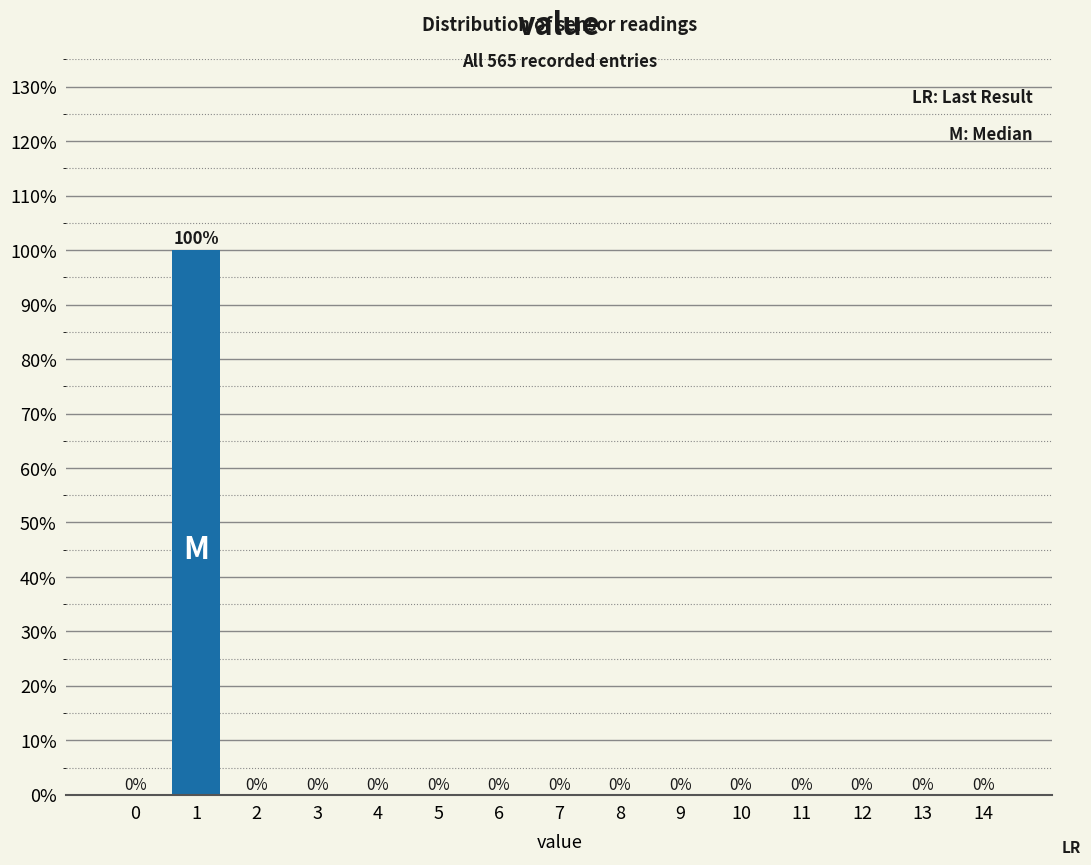

Reading left to right, extract all data points from this chart.

0=0	1=100	2=0	3=0	4=0	5=0	6=0	7=0	8=0	9=0	10=0	11=0	12=0	13=0	14=0